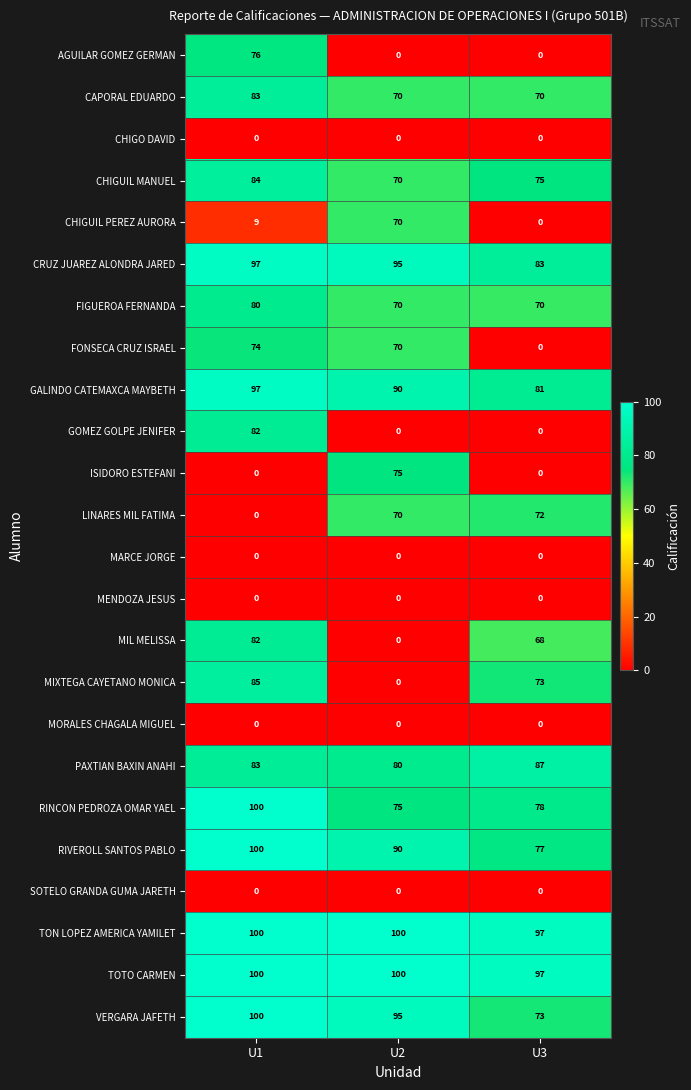

Which series has the widest spread of values?

MIXTEGA CAYETANO MONICA